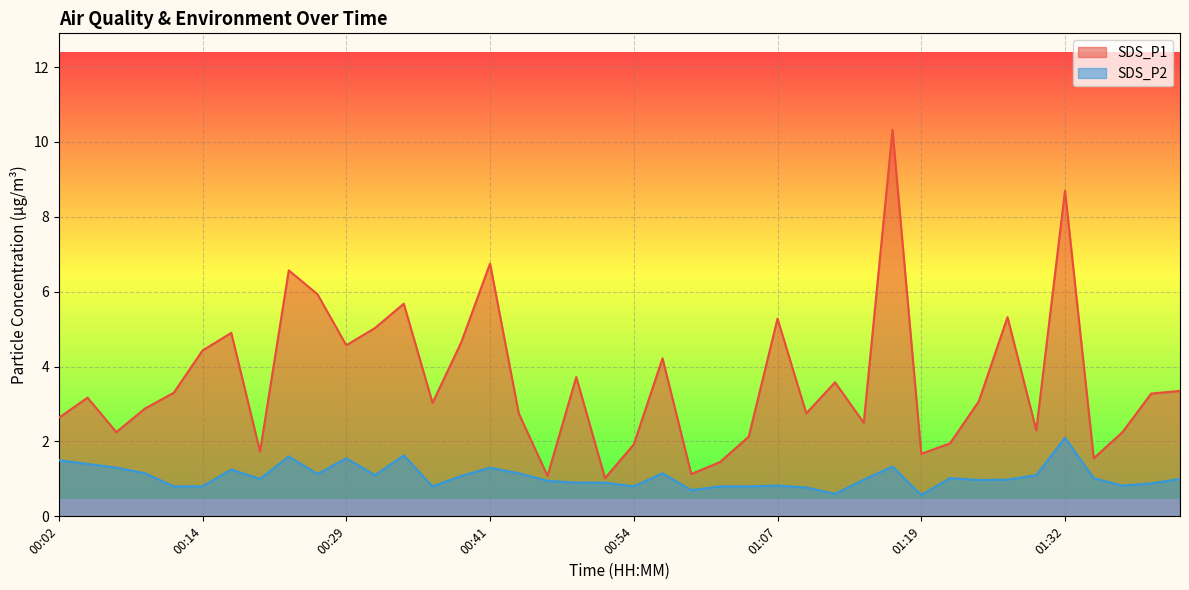

What value does the SDS_P1 series have at 01:42?

3.4